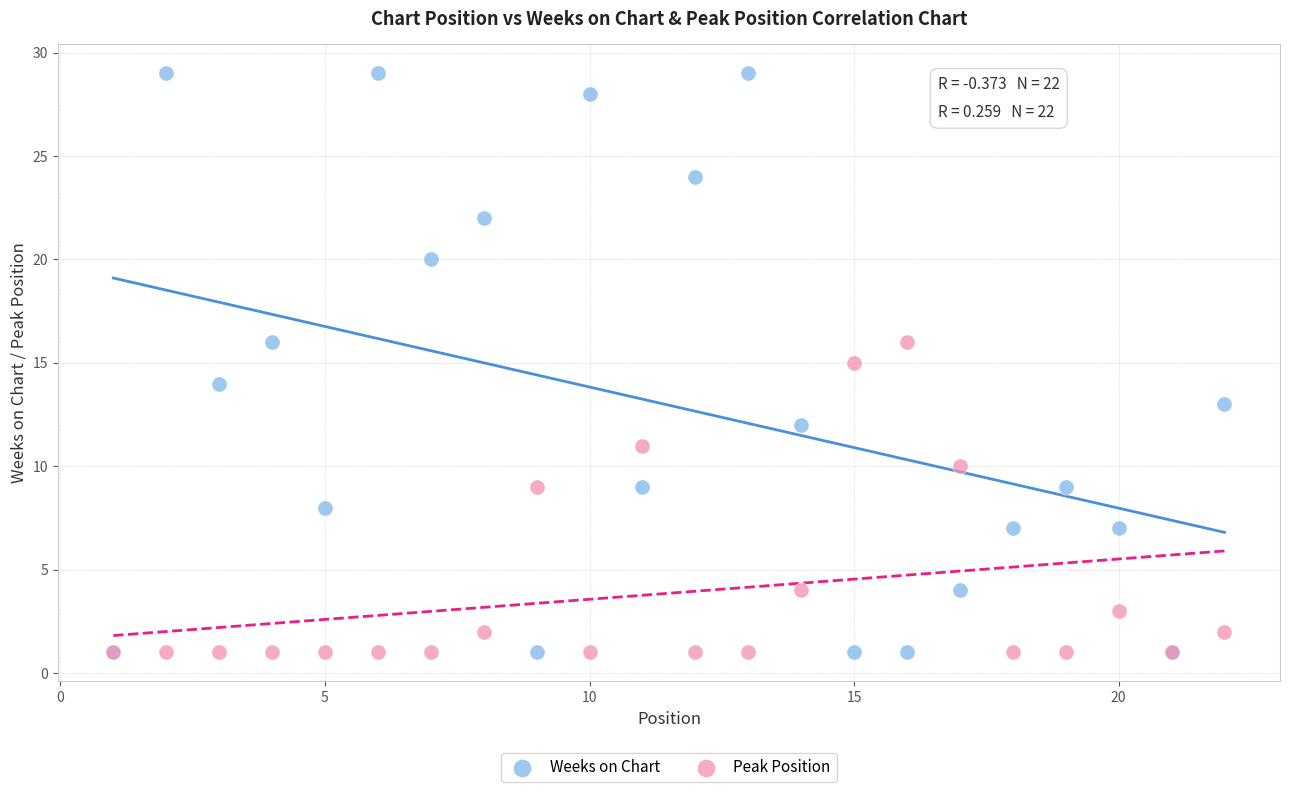

What are all the series names shown in the legend?

Weeks on Chart, Peak Position